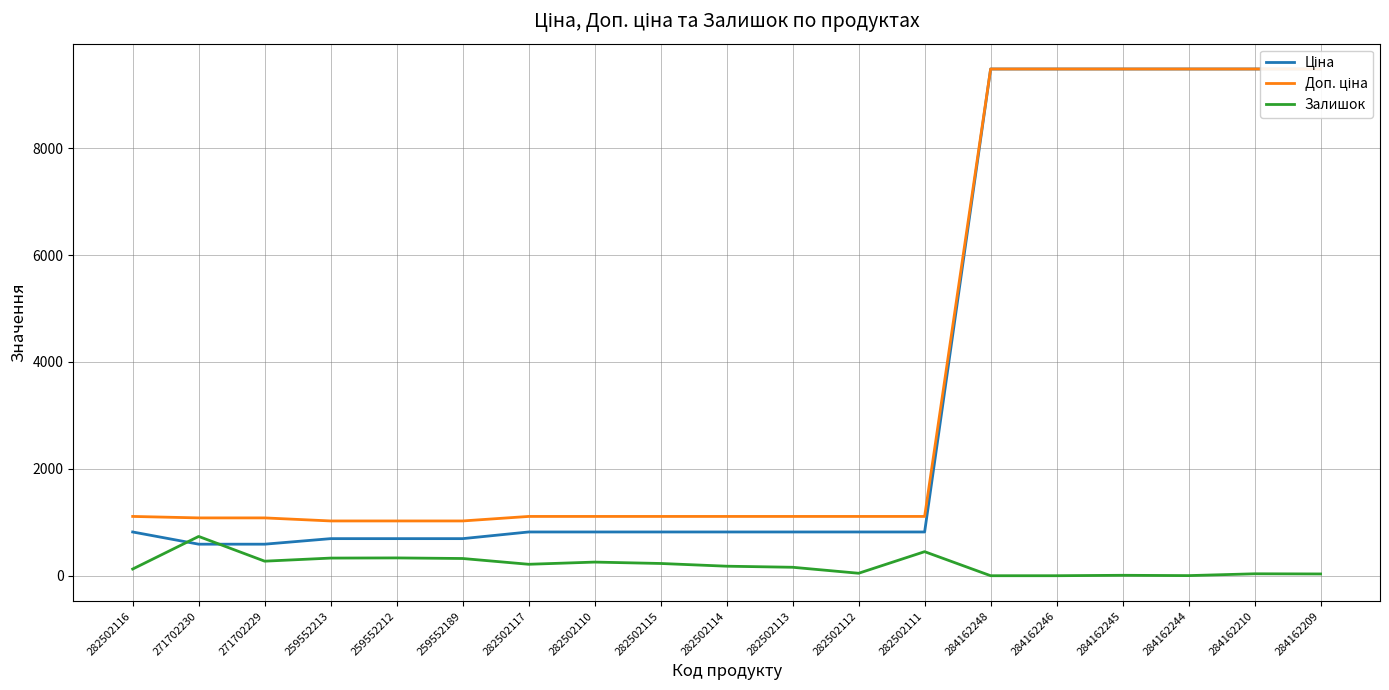

Rank the series by their maximum value, from lowest to highest.

Залишок, Ціна, Доп. ціна